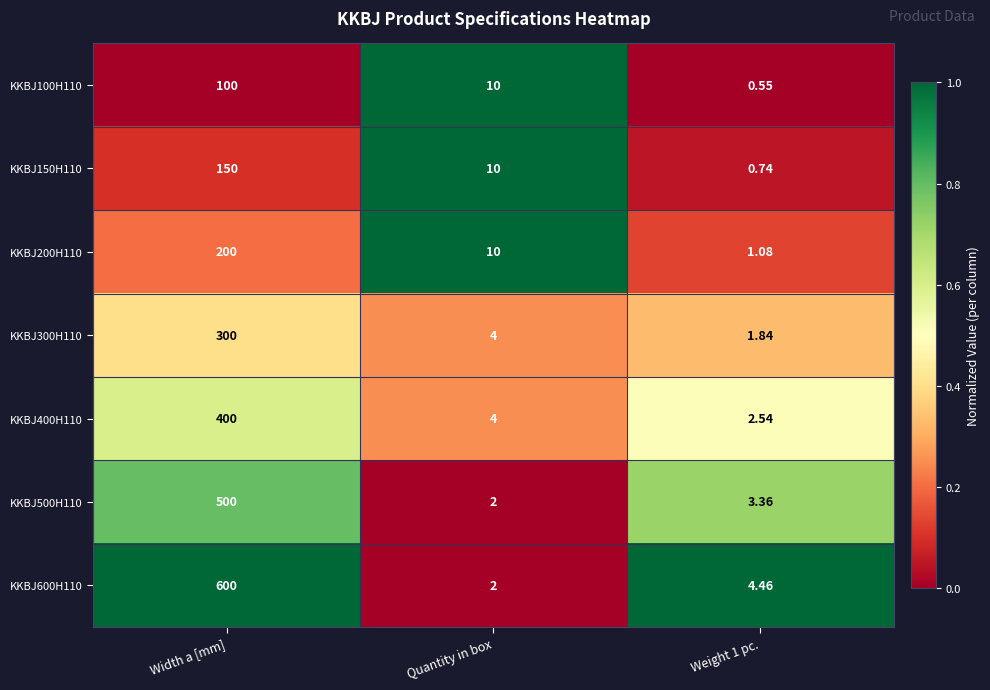

What is the difference between the highest and lowest values at Width a [mm]?

500.0